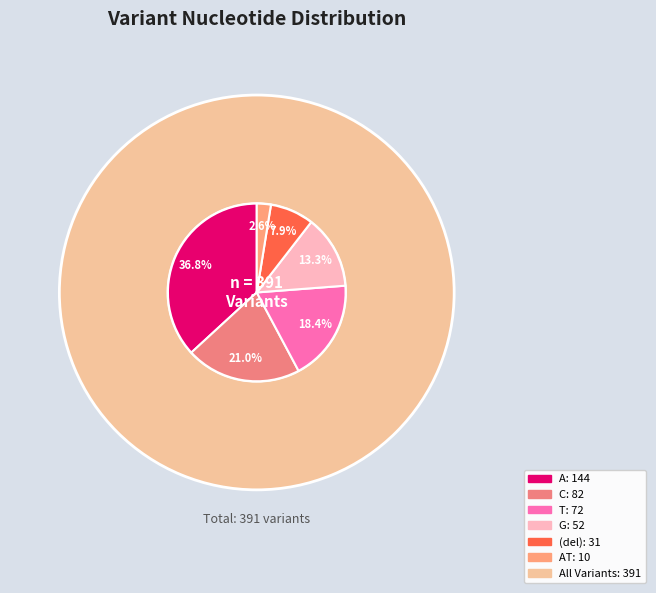

What is the ratio of the value at other to the value at T?

0.1